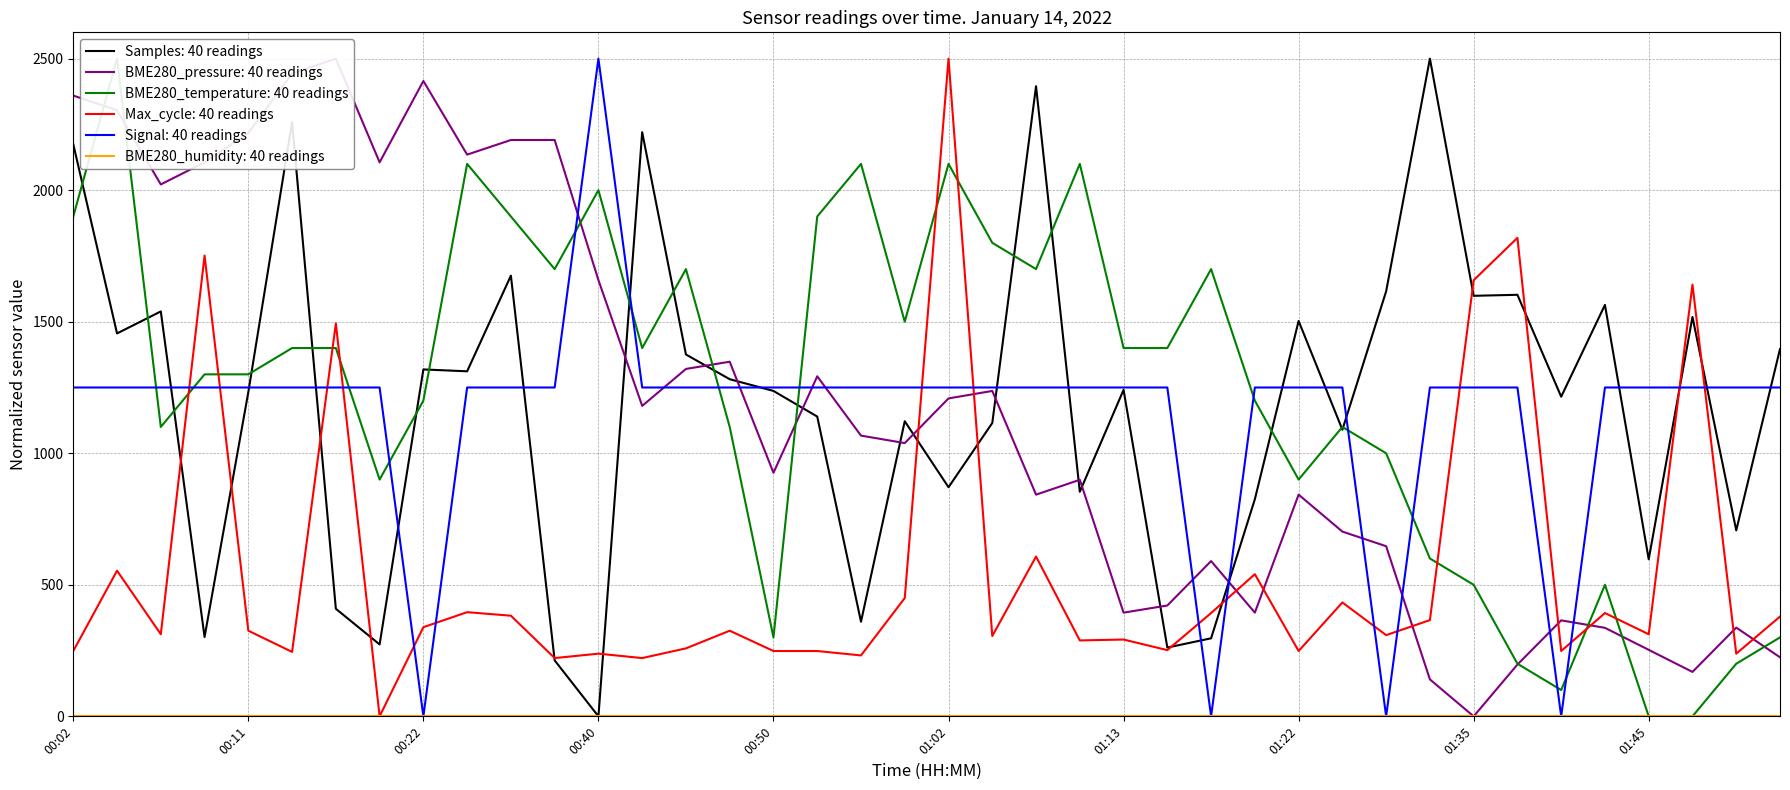

Reading left to right, list all the values displayed in this chart.

Samples: 00:02=2174.6	00:04=1455.5	00:07=1539.1	00:09=301.5	00:11=1232.5	00:14=2258.8	00:17=408.8	00:19=273.4	00:22=1318.6	00:33=1311.5	00:35=1675.2	00:38=212.7	00:40=0.0	00:43=2220.3	00:45=1375.4	00:47=1281.5	00:50=1236.9	00:52=1139.5	00:55=359.7	01:00=1121.7	01:02=870.9	01:05=1115.1	01:08=2395.2	01:10=853.6	01:13=1241.1	01:15=261.5	01:18=296.6	01:20=825.4	01:22=1502.9	01:25=1089.6	01:27=1615.5	01:32=2500.0	01:35=1598.5	01:37=1602.4	01:40=1215.0	01:42=1564.0	01:45=596.9	01:47=1518.1	01:50=706.8	01:52=1396.2
BME280_pressure: 00:02=2359.6	00:04=2303.7	00:07=2021.8	00:09=2105.8	00:11=2217.9	00:14=2443.2	00:17=2500.0	00:19=2105.8	00:22=2415.1	00:33=2135.1	00:35=2190.7	00:38=2190.7	00:40=1658.2	00:43=1180.1	00:45=1320.5	00:47=1348.0	00:50=925.7	00:52=1292.4	00:55=1067.1	01:00=1038.7	01:02=1208.5	01:05=1236.9	01:08=842.7	01:10=899.2	01:13=394.2	01:15=421.3	01:18=590.2	01:20=394.2	01:22=842.7	01:25=702.2	01:27=646.7	01:32=140.4	01:35=0.0	01:37=196.9	01:40=364.9	01:42=336.5	01:45=252.8	01:47=168.9	01:50=337.4	01:52=224.4
BME280_temperature: 00:02=1900.0	00:04=2500.0	00:07=1100.0	00:09=1300.0	00:11=1300.0	00:14=1400.0	00:17=1400.0	00:19=900.0	00:22=1200.0	00:33=2100.0	00:35=1900.0	00:38=1700.0	00:40=2000.0	00:43=1400.0	00:45=1700.0	00:47=1100.0	00:50=300.0	00:52=1900.0	00:55=2100.0	01:00=1500.0	01:02=2100.0	01:05=1800.0	01:08=1700.0	01:10=2100.0	01:13=1400.0	01:15=1400.0	01:18=1700.0	01:20=1200.0	01:22=900.0	01:25=1100.0	01:27=1000.0	01:32=600.0	01:35=500.0	01:37=200.0	01:40=100.0	01:42=500.0	01:45=0.0	01:47=0.0	01:50=200.0	01:52=300.0
Max_cycle: 00:02=248.3	00:04=553.7	00:07=312.1	00:09=1751.7	00:11=325.5	00:14=245.0	00:17=1493.3	00:19=0.0	00:22=338.9	00:33=396.0	00:35=382.6	00:38=221.5	00:40=238.3	00:43=221.5	00:45=258.4	00:47=325.5	00:50=248.3	00:52=248.3	00:55=231.5	01:00=449.7	01:02=2500.0	01:05=305.4	01:08=607.4	01:10=288.6	01:13=291.9	01:15=251.7	01:18=392.6	01:20=540.3	01:22=248.3	01:25=432.9	01:27=308.7	01:32=365.8	01:35=1657.7	01:37=1818.8	01:40=248.3	01:42=392.6	01:45=312.1	01:47=1640.9	01:50=238.3	01:52=379.2
Signal: 00:02=1250.0	00:04=1250.0	00:07=1250.0	00:09=1250.0	00:11=1250.0	00:14=1250.0	00:17=1250.0	00:19=1250.0	00:22=0.0	00:33=1250.0	00:35=1250.0	00:38=1250.0	00:40=2500.0	00:43=1250.0	00:45=1250.0	00:47=1250.0	00:50=1250.0	00:52=1250.0	00:55=1250.0	01:00=1250.0	01:02=1250.0	01:05=1250.0	01:08=1250.0	01:10=1250.0	01:13=1250.0	01:15=1250.0	01:18=0.0	01:20=1250.0	01:22=1250.0	01:25=1250.0	01:27=0.0	01:32=1250.0	01:35=1250.0	01:37=1250.0	01:40=0.0	01:42=1250.0	01:45=1250.0	01:47=1250.0	01:50=1250.0	01:52=1250.0